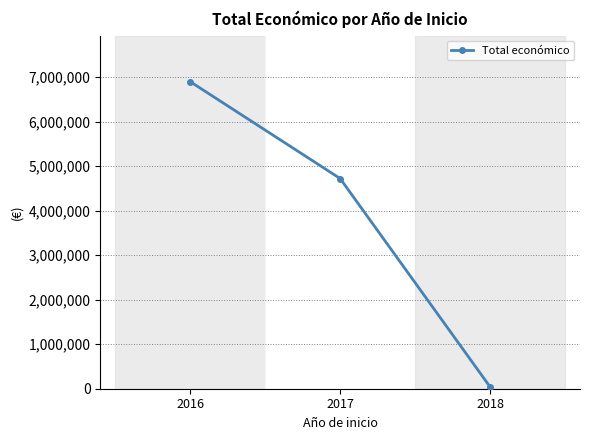

Reading left to right, what are all the values shown in this chart?

2016=6897265	2017=4721826	2018=42150